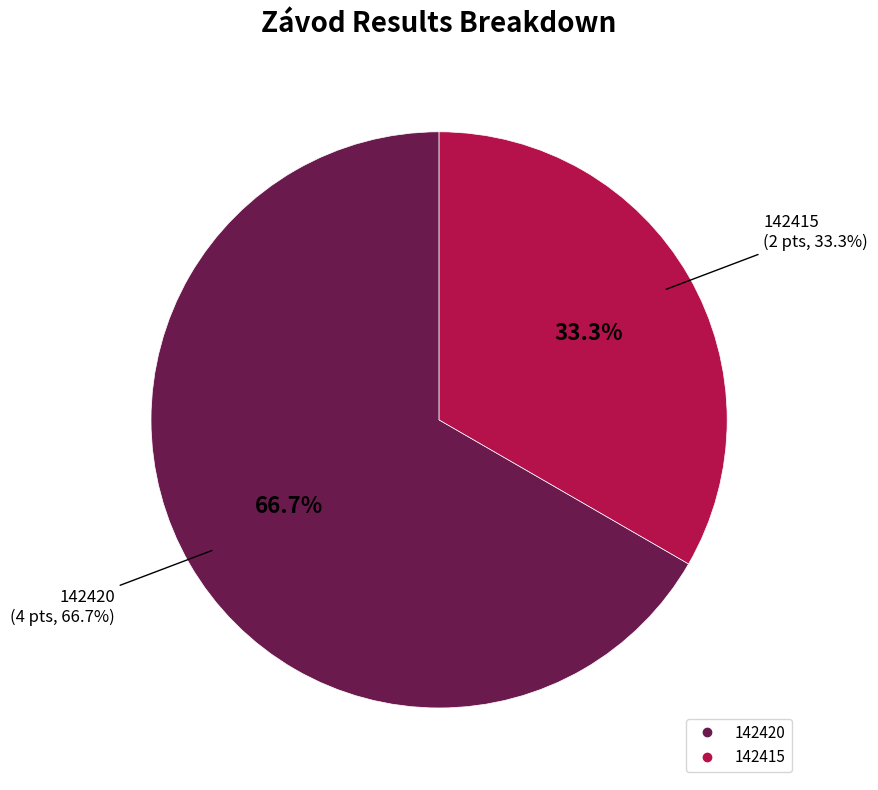

Is there any slice that represents more than half of the pie?

Yes